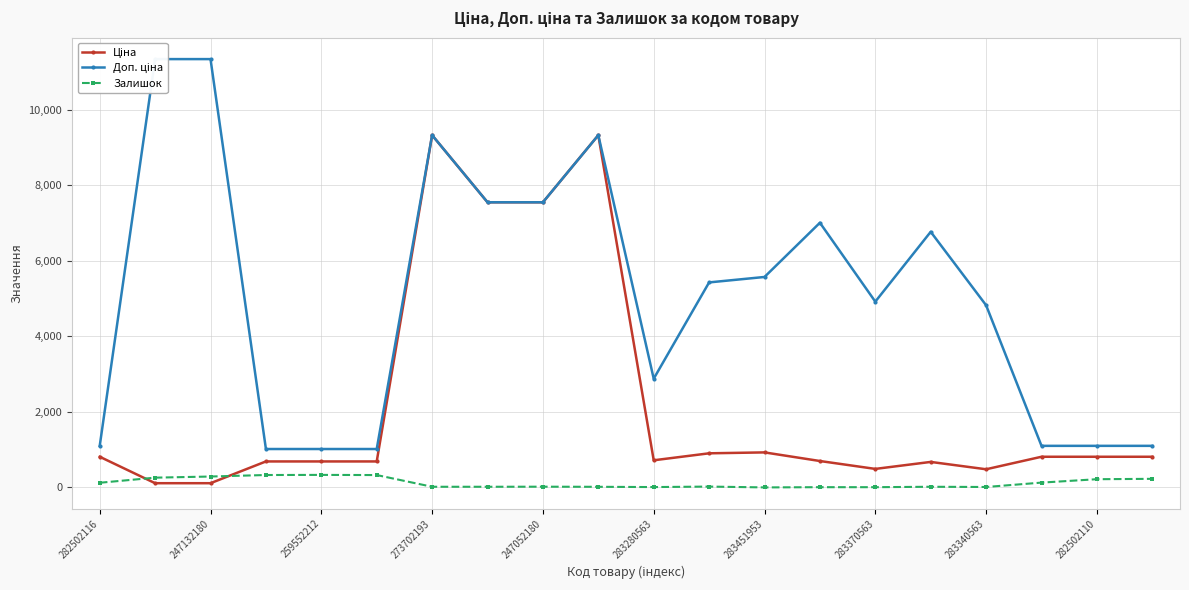

How many lines are shown in the chart?

3